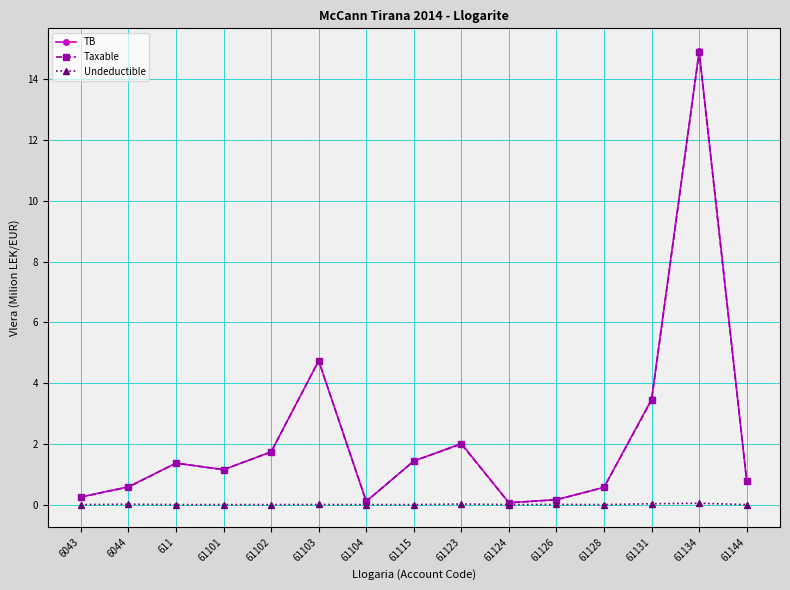

Between 61102 and 61123, which series saw the biggest shift?

TB